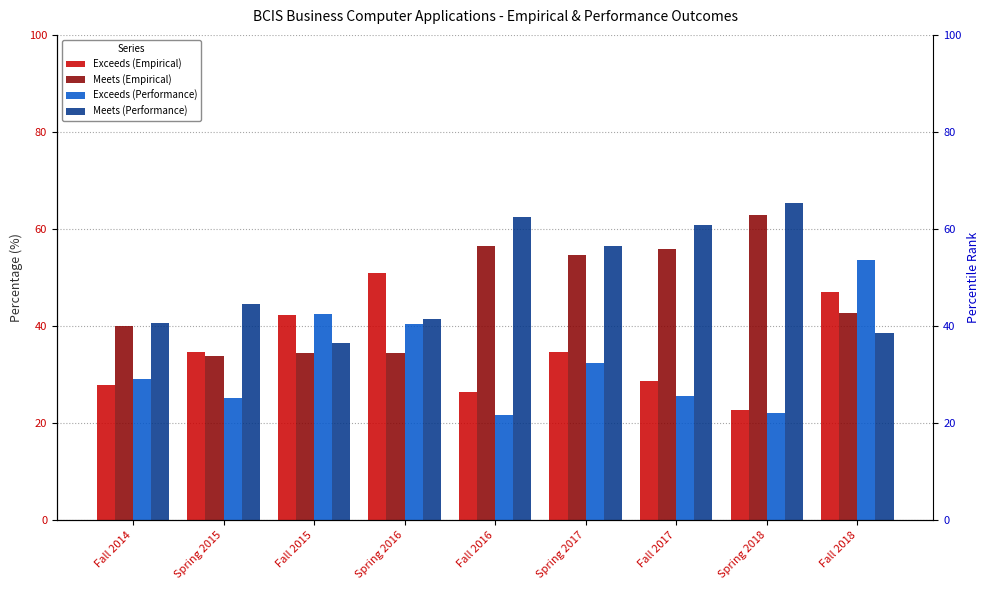

Rank the categories by Meets (Performance) value from highest to lowest.

Spring 2018, Fall 2016, Fall 2017, Spring 2017, Spring 2015, Spring 2016, Fall 2014, Fall 2018, Fall 2015